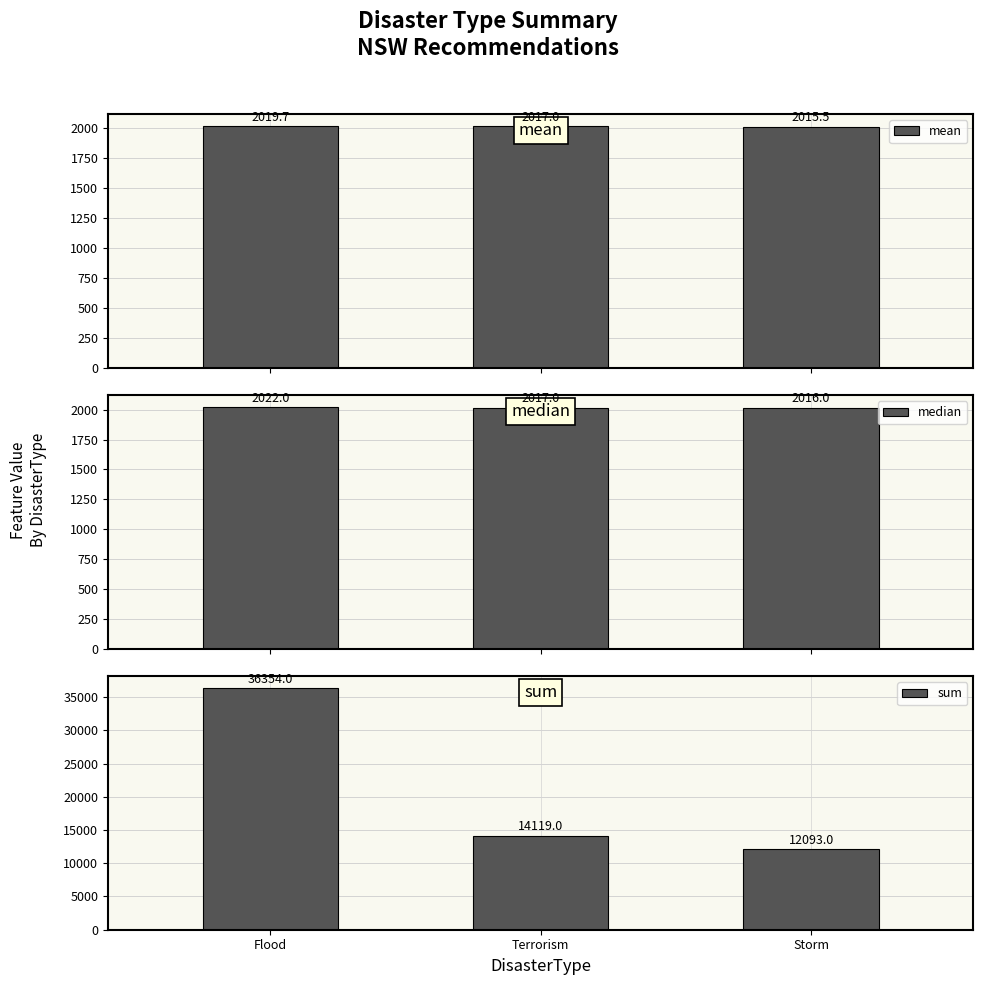

How many groups of bars are there?

3